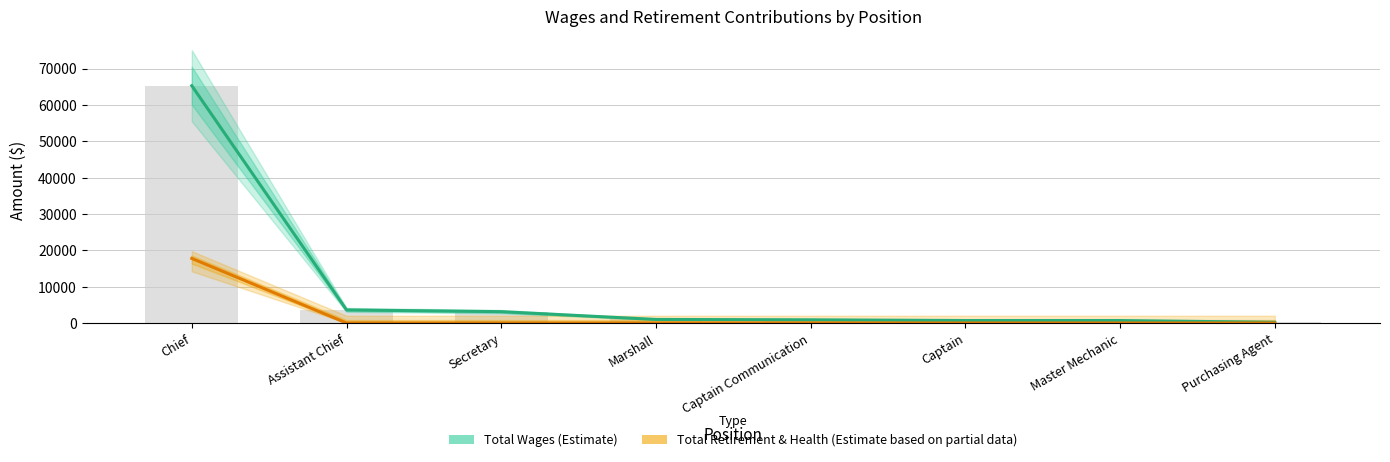

What position from the left is Assistant Chief?

2